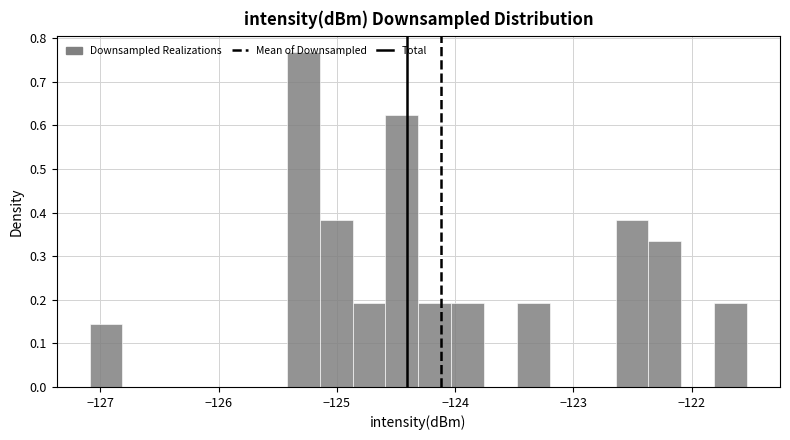

Around what value on the x-axis is the tallest bar? Give the approximate position of its centre, as read against the axis.

-125.3